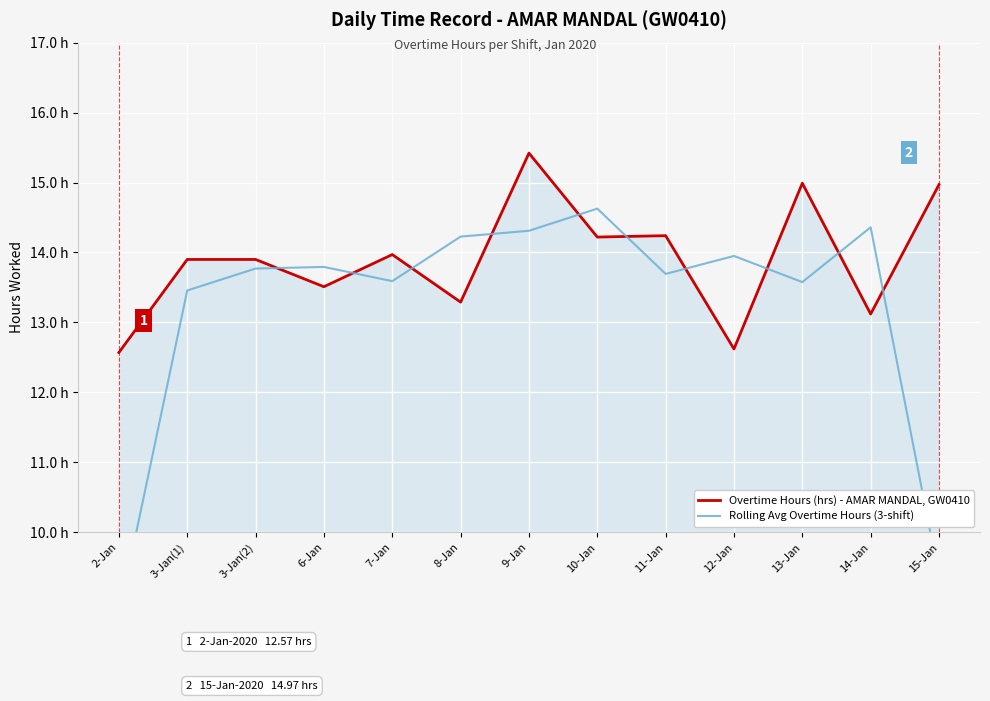

Where is the first local minimum for Rolling Avg Overtime Hours (3-shift)?

7-Jan